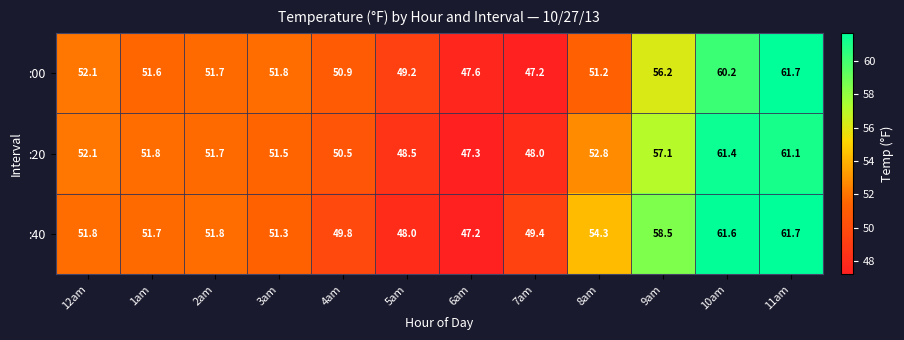

Where is :20 nearest to the value 54?

8am